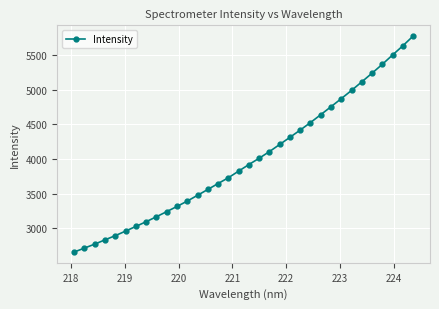

What is the value of the 3rd point from the left?

2771.3